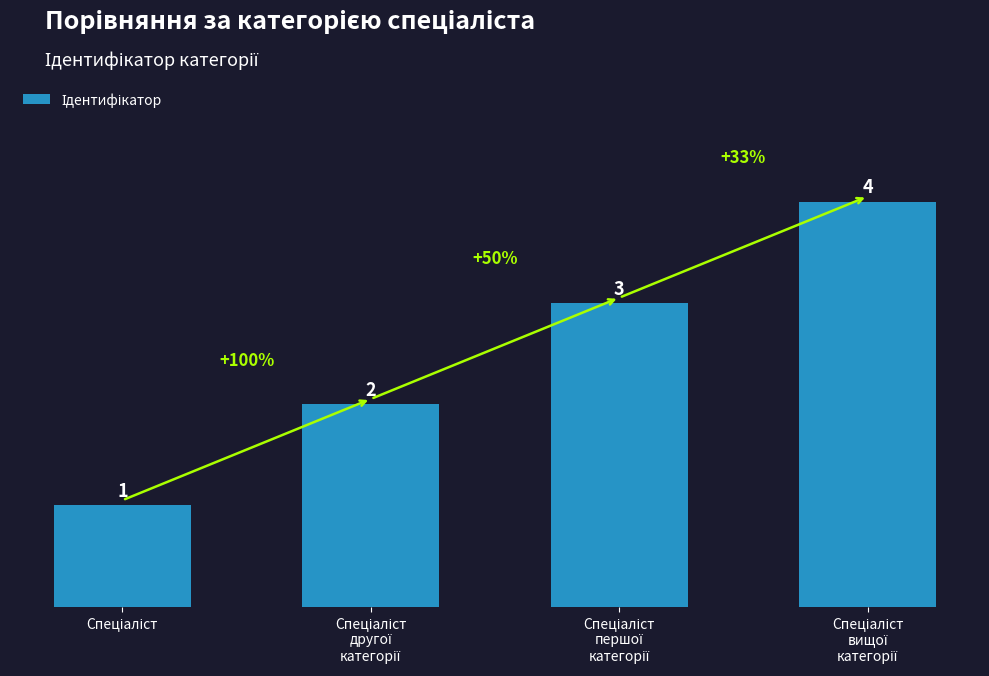

Count the values in the range 2 to 4.

3